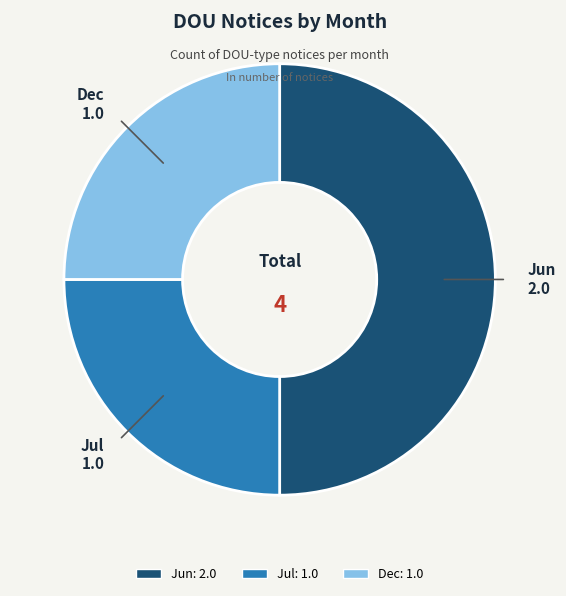

Is the sum of Jun and Jul greater than half?

Yes